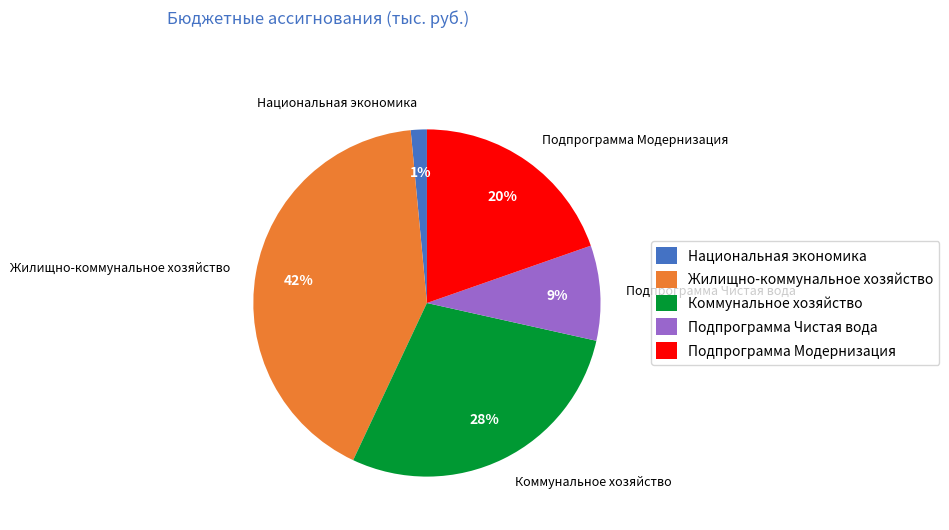

Do Подпрограмма Чистая вода and Коммунальное хозяйство together represent more than half of the pie?

No